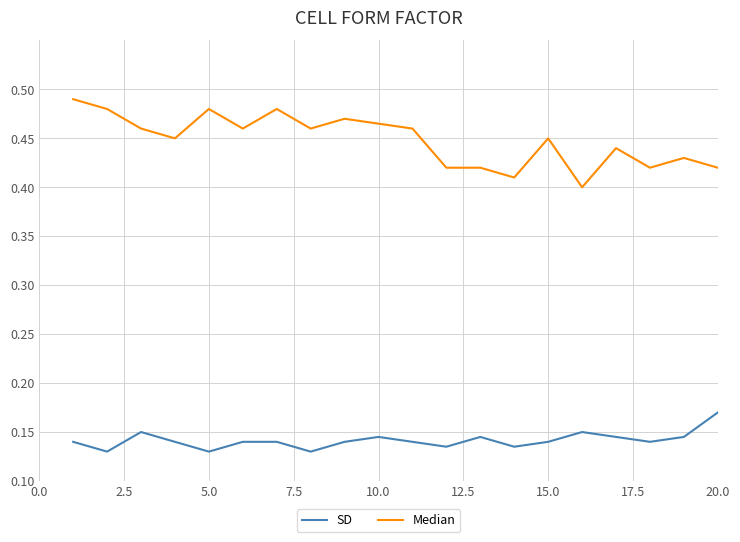

Which series has the largest total across all categories?

Median